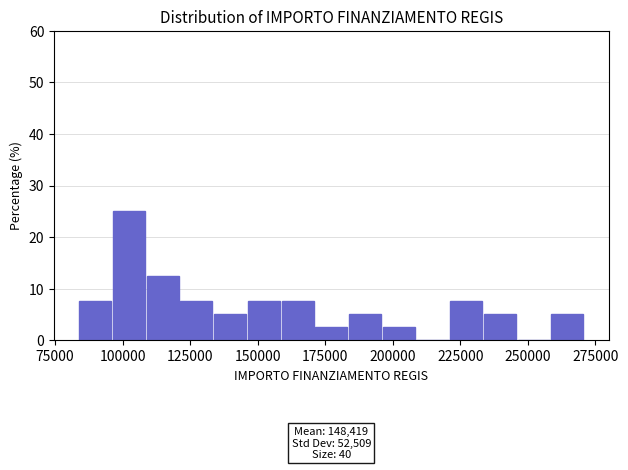

Read against the x-axis, roughly where is the centre of the tallest bar?

100000